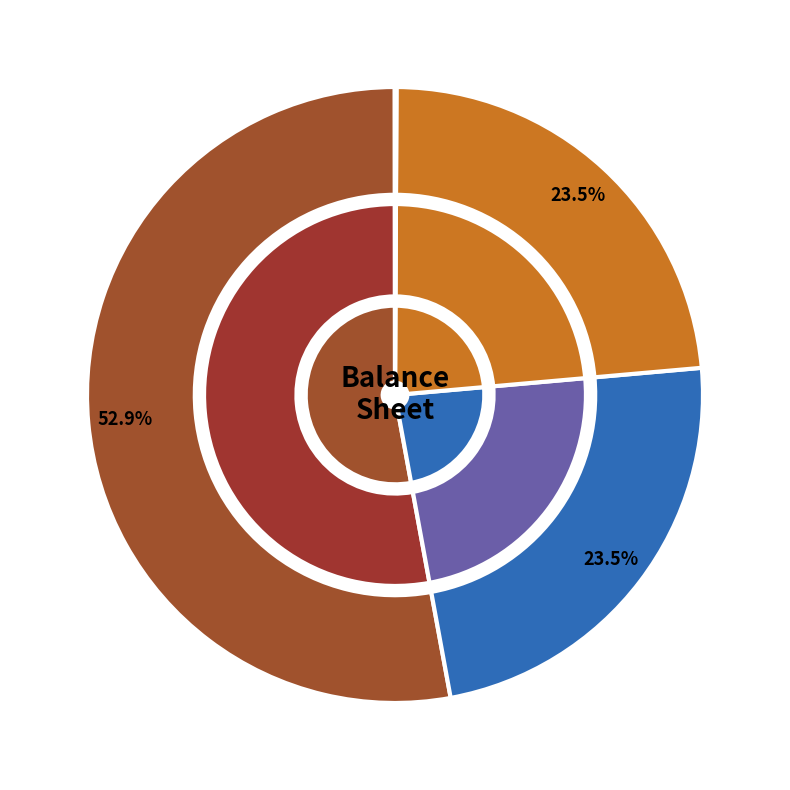

The Common stock, shares issued slice represents 24% of the pie. True or false?

True